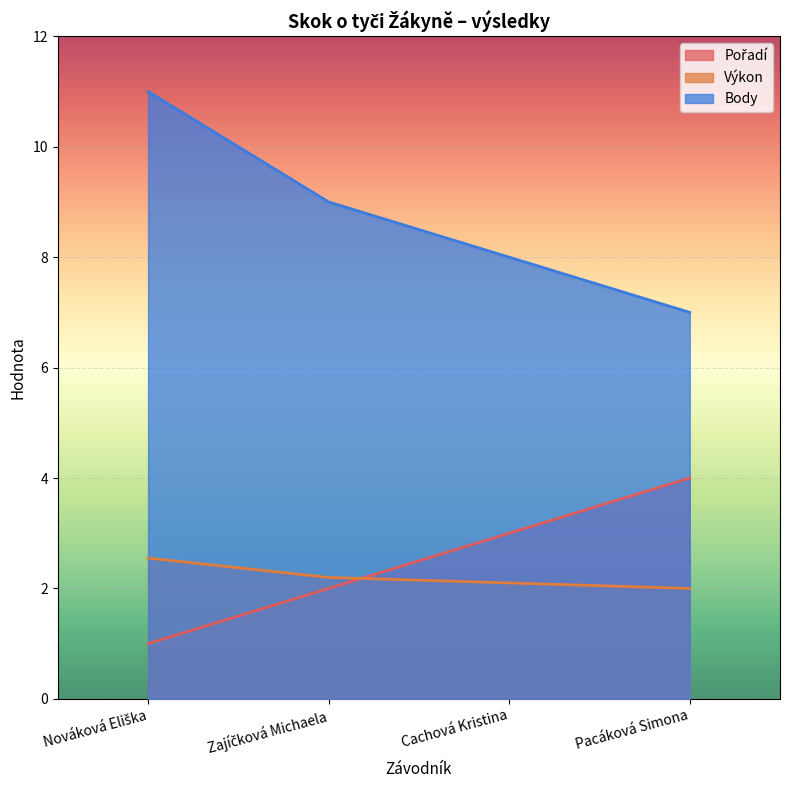

What are all the series names shown in the legend?

Pořadí, Výkon, Body